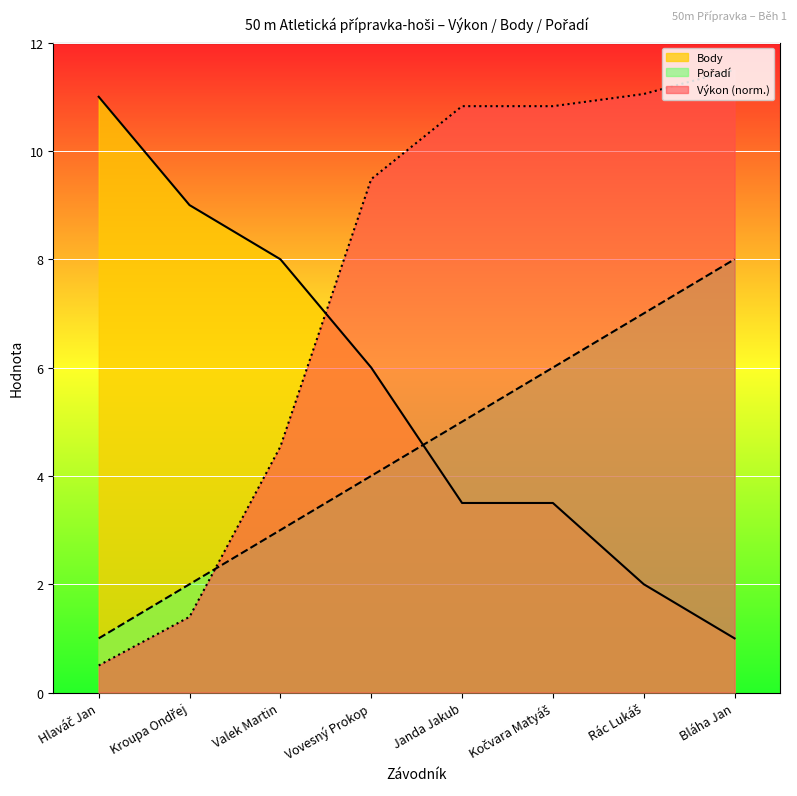

Rank the series by their average value, from lowest to highest.

Pořadí, Body, Výkon